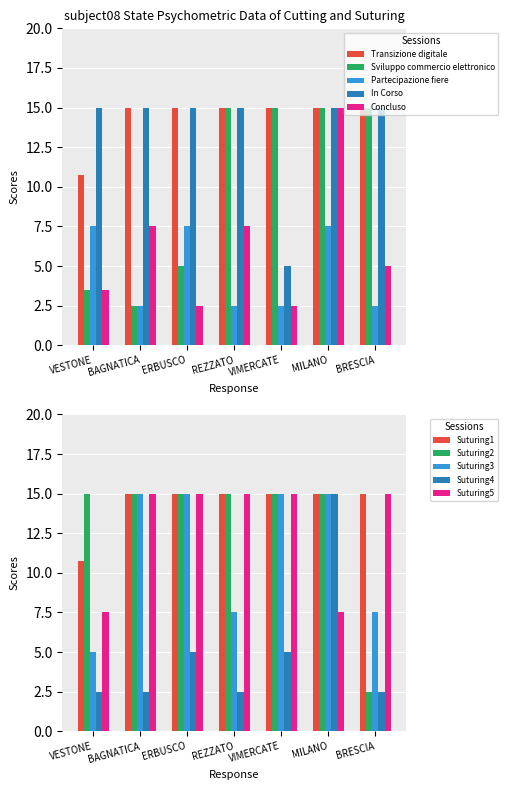

Rank the series at BAGNATICA from lowest to highest value.

Sviluppo commercio elettronico, Partecipazione fiere, Concluso, Transizione digitale, In Corso